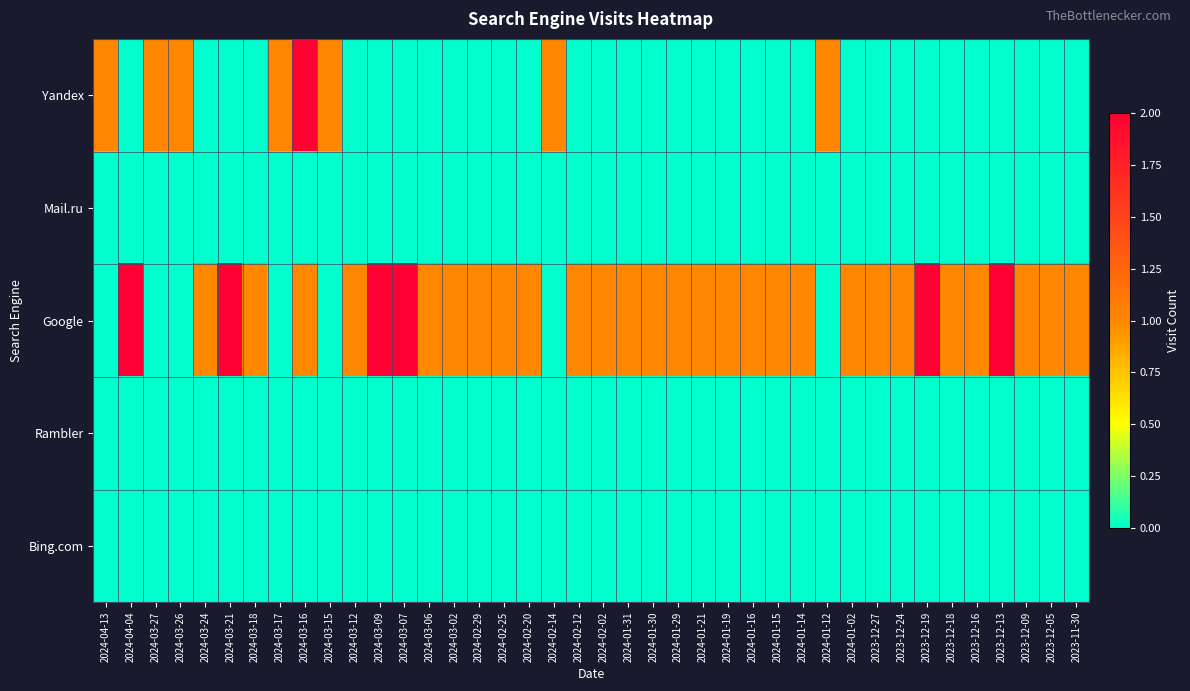

Between 2024-01-29 and 2024-02-25, which is larger?

2024-01-29